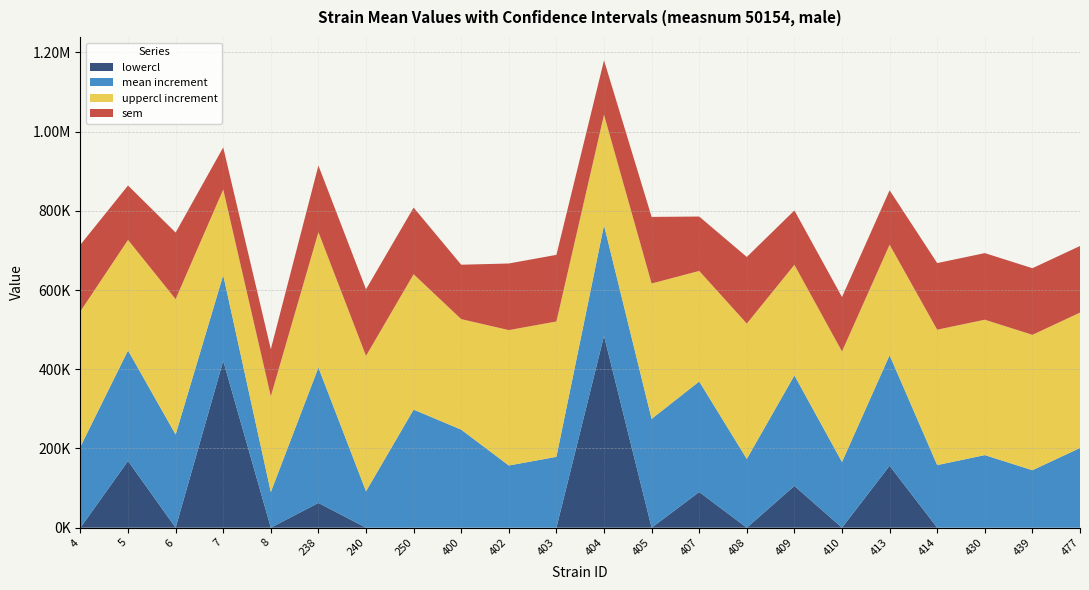

Reading left to right, extract all data points from this chart.

lowercl: 4=0.0	5=168451.3	6=0.0	7=421407.3	8=0.0	238=62555.2	240=0.0	250=0.0	400=0.0	402=0.0	403=0.0	404=484464.4	405=0.0	407=90096.2	408=0.0	409=105498.1	410=0.0	413=156370.9	414=0.0	430=0.0	439=0.0	477=0.0
mean: 4=204534.9	5=447497.5	6=235191.8	7=637555.6	8=90089.2	238=404315.6	240=91966.4	250=298142.0	400=247514.1	402=157061.5	403=178876.4	404=763510.6	405=274676.3	407=369142.4	408=173584.1	409=384544.3	410=165902.8	413=435417.1	414=158081.5	430=183274.5	439=145139.7	477=201207.7
uppercl: 4=546295.3	5=726543.7	6=576952.2	7=853703.8	8=331750.3	238=746076.0	240=433726.8	250=639902.4	400=526560.3	402=498821.9	403=520636.8	404=1042556.8	405=616436.8	407=648188.6	408=515344.6	409=663590.5	410=444949.0	413=714463.3	414=499841.9	430=525034.9	439=486900.1	477=542968.1
sem: 4=168168.9	5=137309.4	6=168168.9	7=106359.4	8=118913.4	238=168168.9	240=168168.9	250=168168.9	400=137309.4	402=168168.9	403=168168.9	404=137309.4	405=168168.9	407=137309.4	408=168168.9	409=137309.4	410=137309.4	413=137309.4	414=168168.9	430=168168.9	439=168168.9	477=168168.9